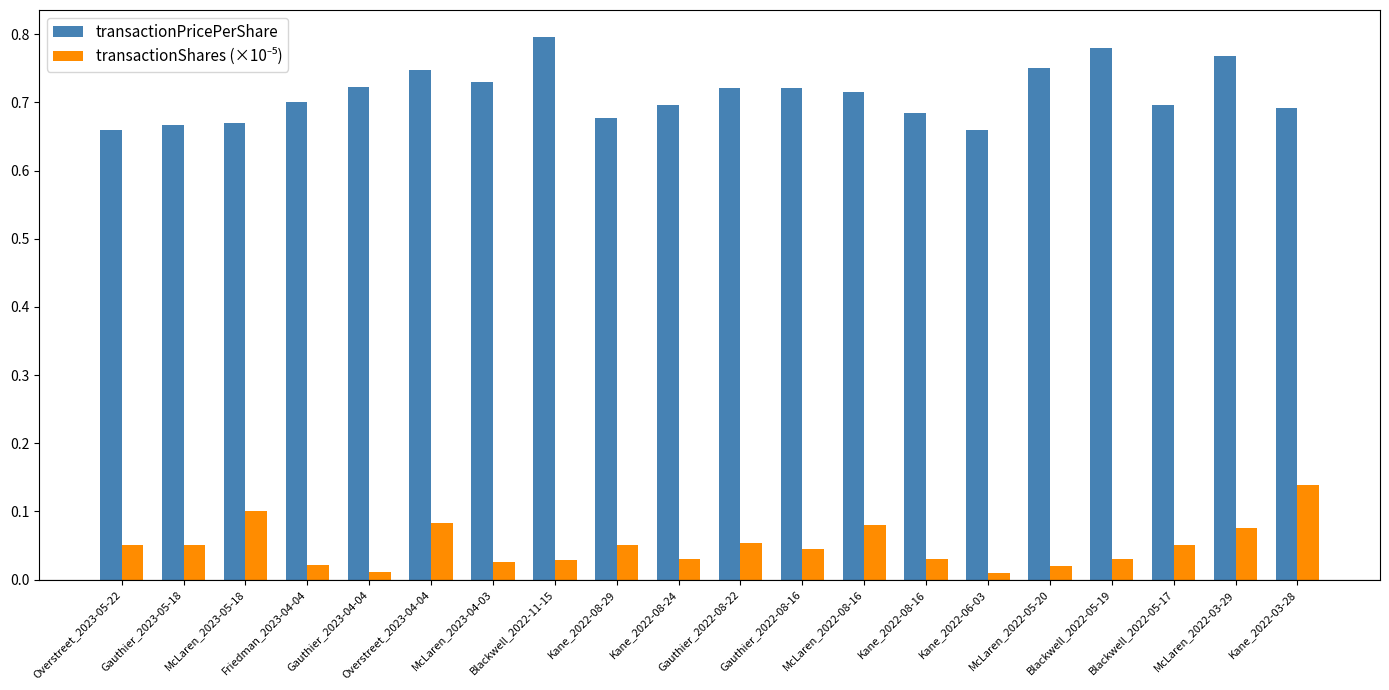

At how many categories does at least one series exceed 0?

20